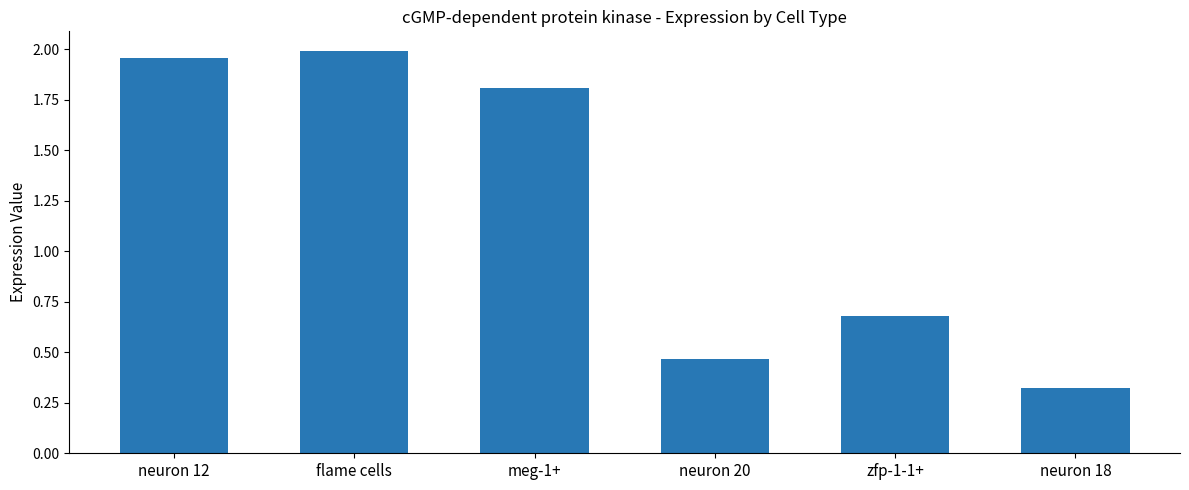

What is the label of the 4th bar from the right?

meg-1+